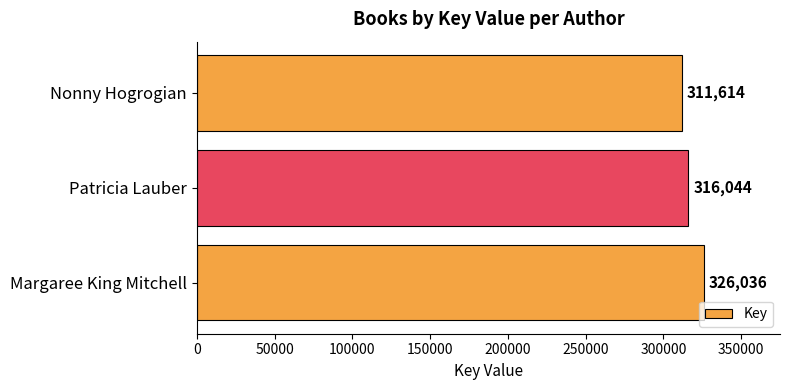

At which label is the value closest to 318825?

Patricia Lauber